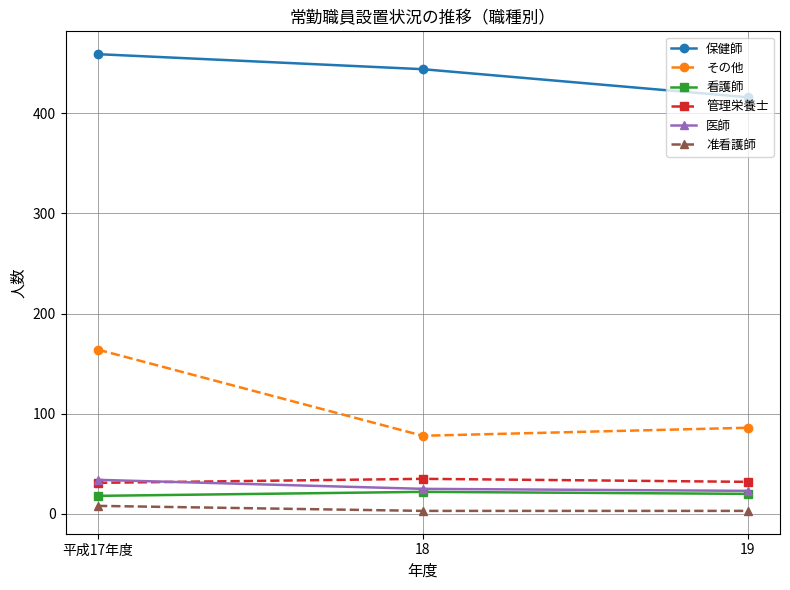

At how many categories does at least one series exceed 401?

3